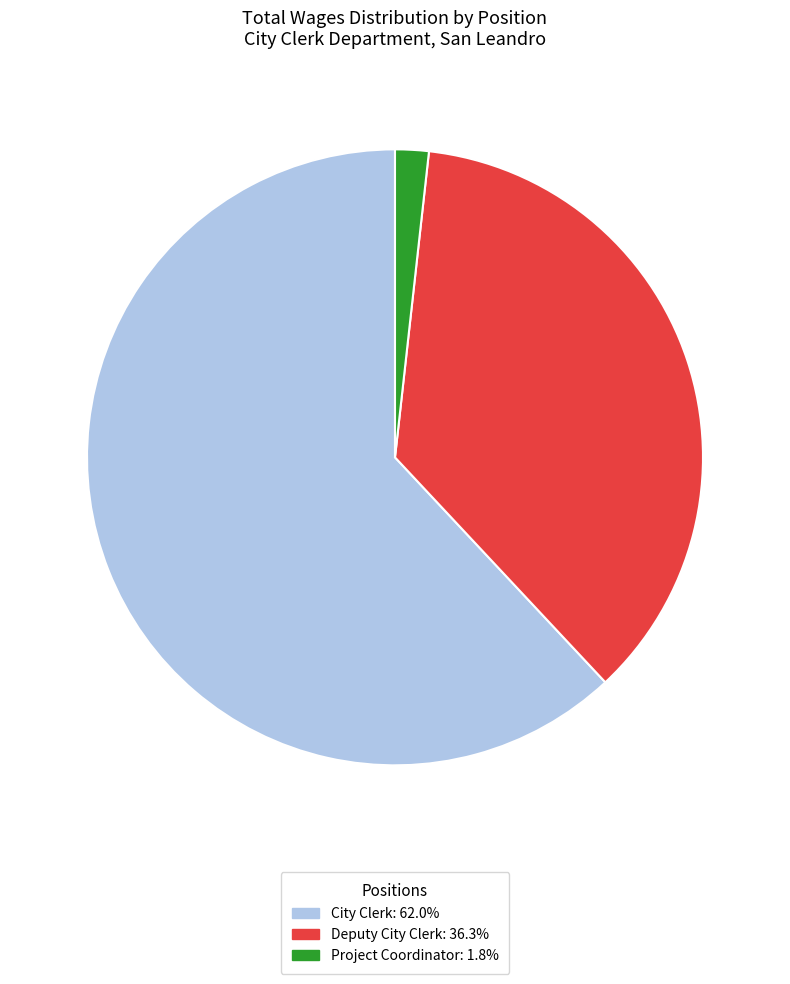

What is the smallest slice in the pie chart?

Project Coordinator